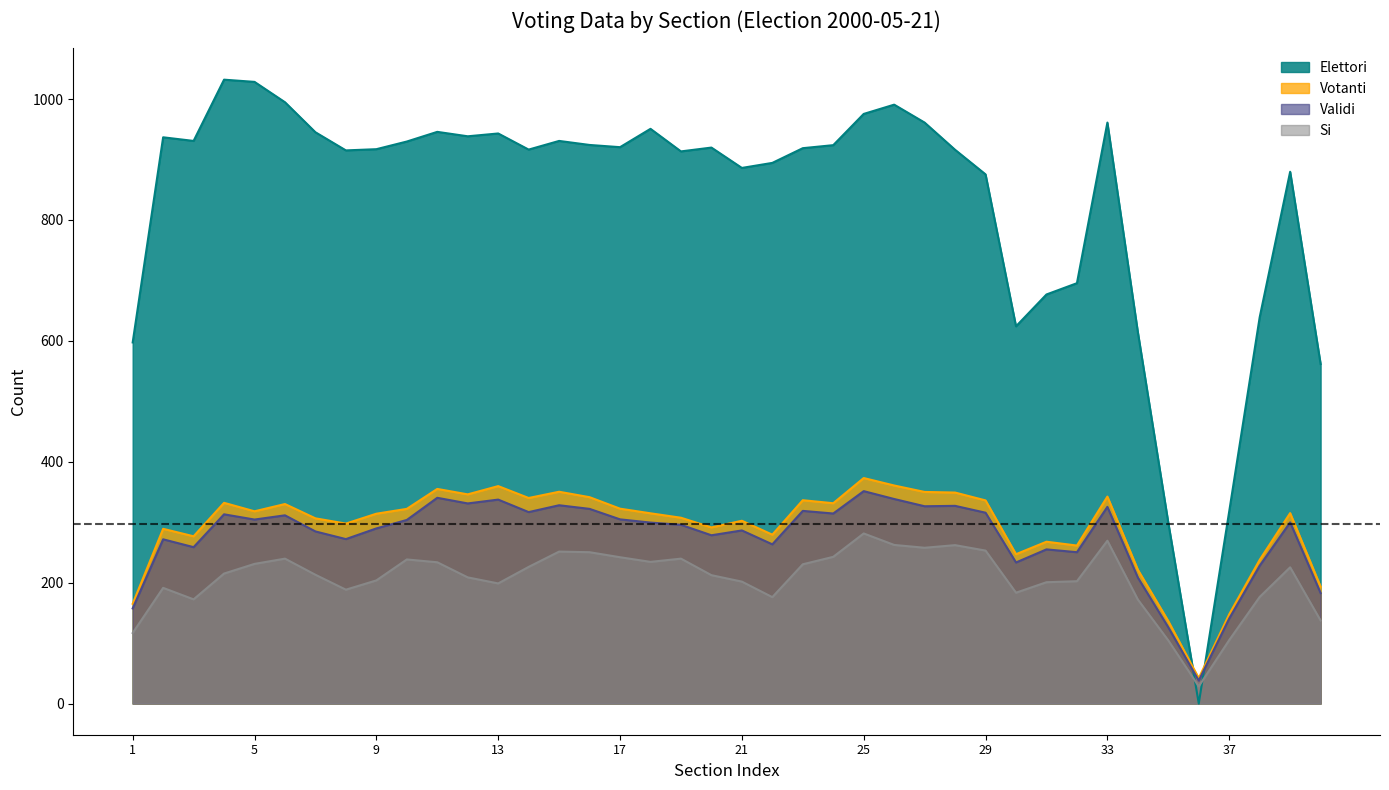

Which series ends up on top after the final intersection of Elettori and Si?

Elettori